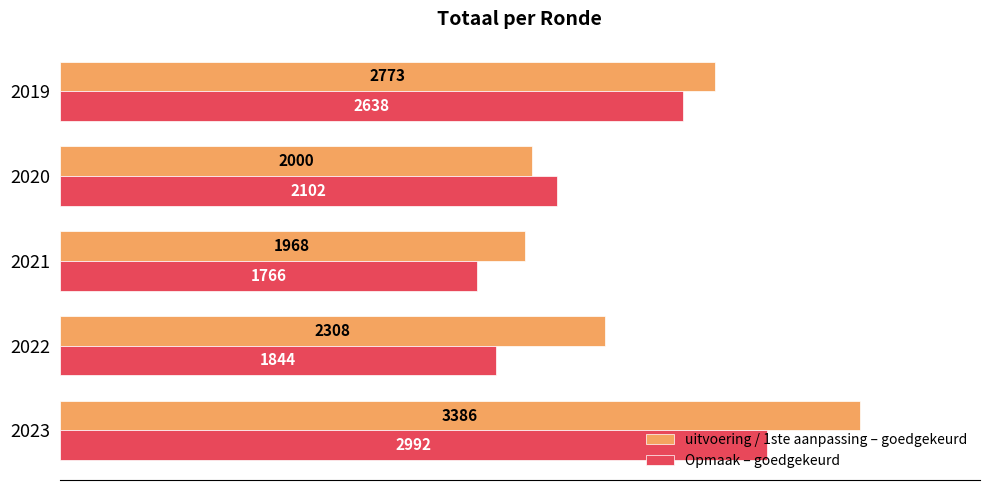

What is the spread (max minus min) of values at 2021?

202